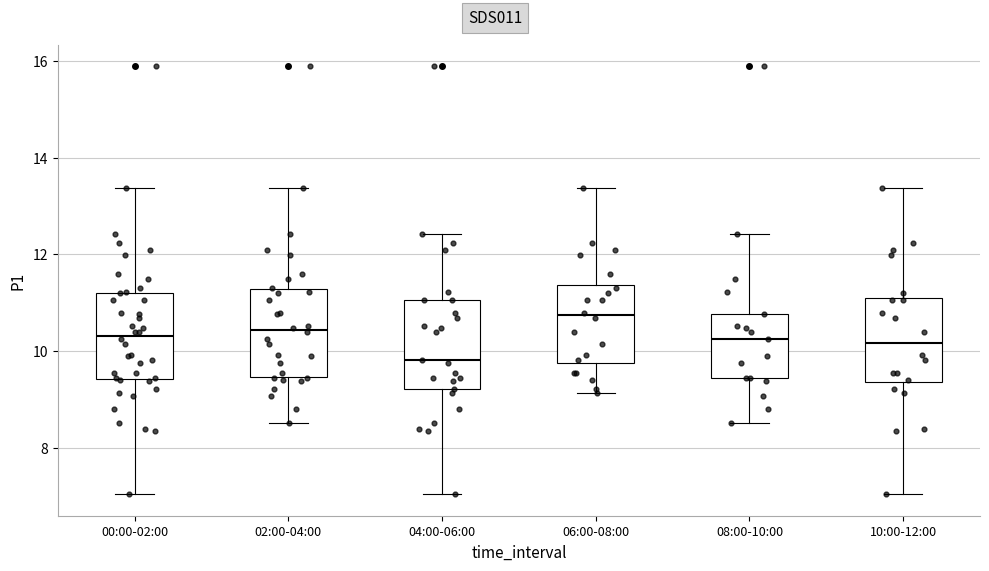

Reading left to right, read every box against the y-axis: the position of its median line, the range the box covers, and the ends of its whiskers. The values are not printed on the chart, so give them approximately, as read against the axis.

00:00-02:00: median 10.4, box 9.4 to 11.2, whiskers 7.0 to 13.4
02:00-04:00: median 10.4, box 9.4 to 11.2, whiskers 8.6 to 13.4
04:00-06:00: median 9.8, box 9.2 to 11.0, whiskers 7.0 to 12.4
06:00-08:00: median 10.8, box 9.8 to 11.4, whiskers 9.2 to 13.4
08:00-10:00: median 10.2, box 9.4 to 10.8, whiskers 8.6 to 12.4
10:00-12:00: median 10.2, box 9.4 to 11.2, whiskers 7.0 to 13.4